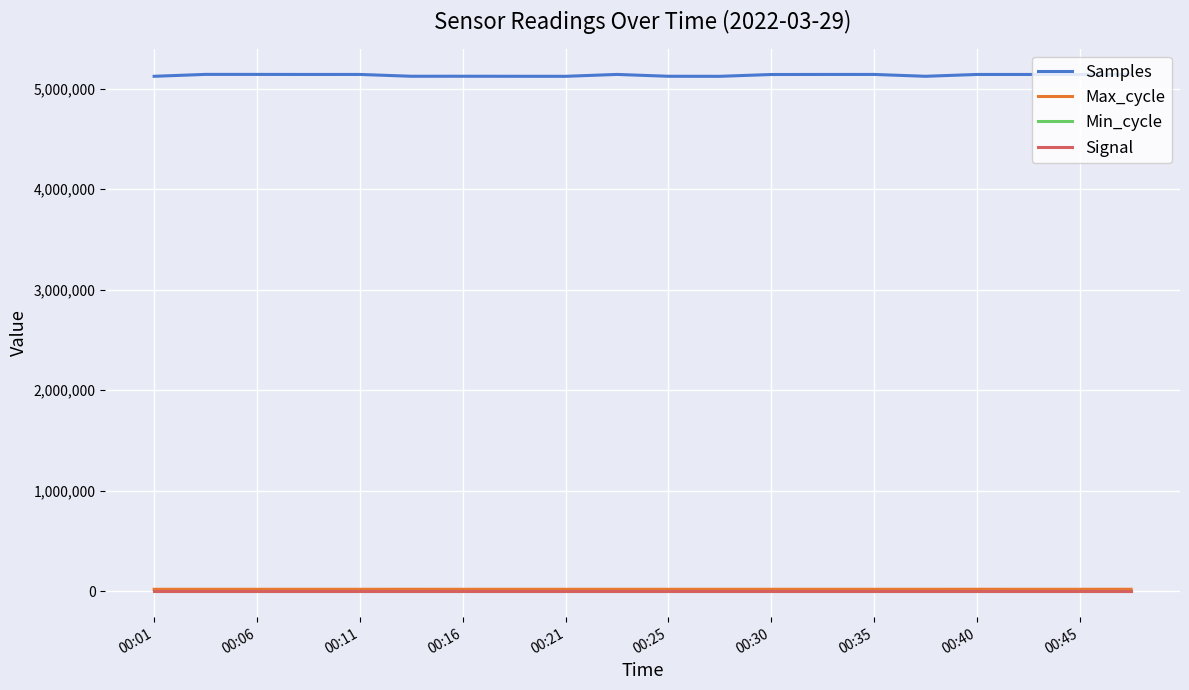

What is the maximum value shown in the chart?

5142704